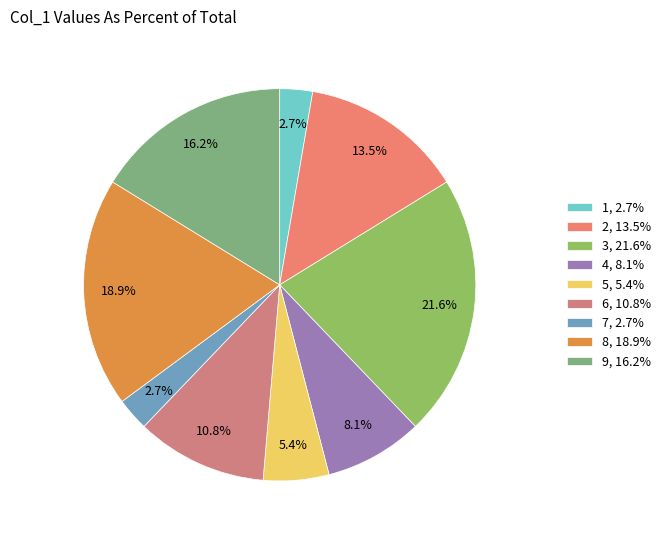

What is the smallest slice in the pie chart?

1